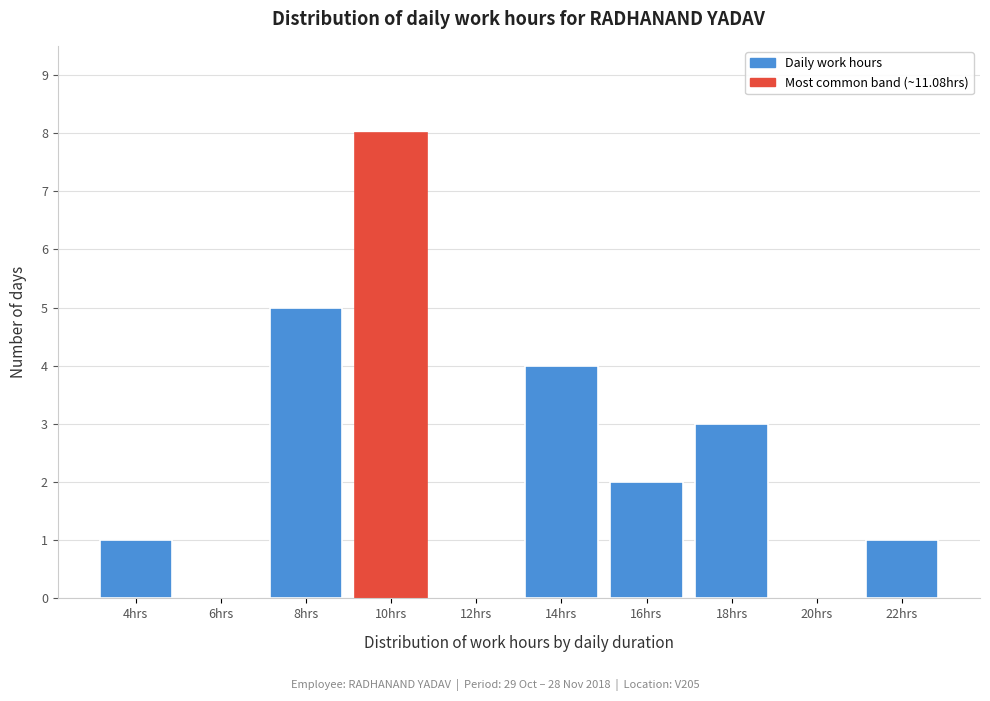

Reading left to right, extract all data points from this chart.

4hrs=1	6hrs=0	8hrs=5	10hrs=8	12hrs=0	14hrs=4	16hrs=2	18hrs=3	20hrs=0	22hrs=1